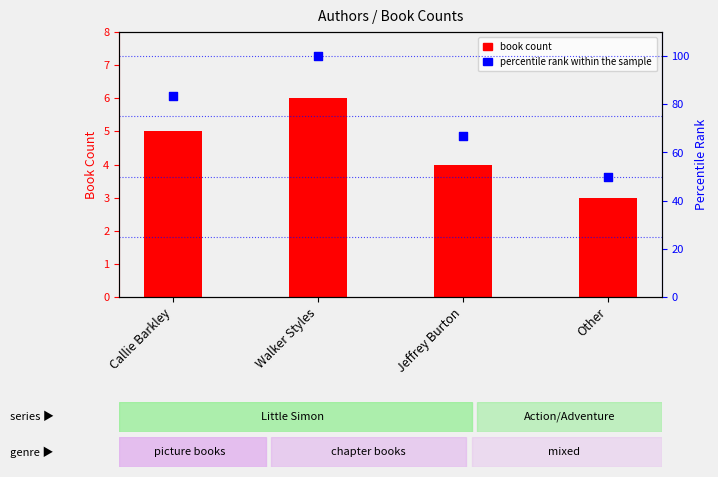

Which series contains the highest Y value?

percentile rank within the sample